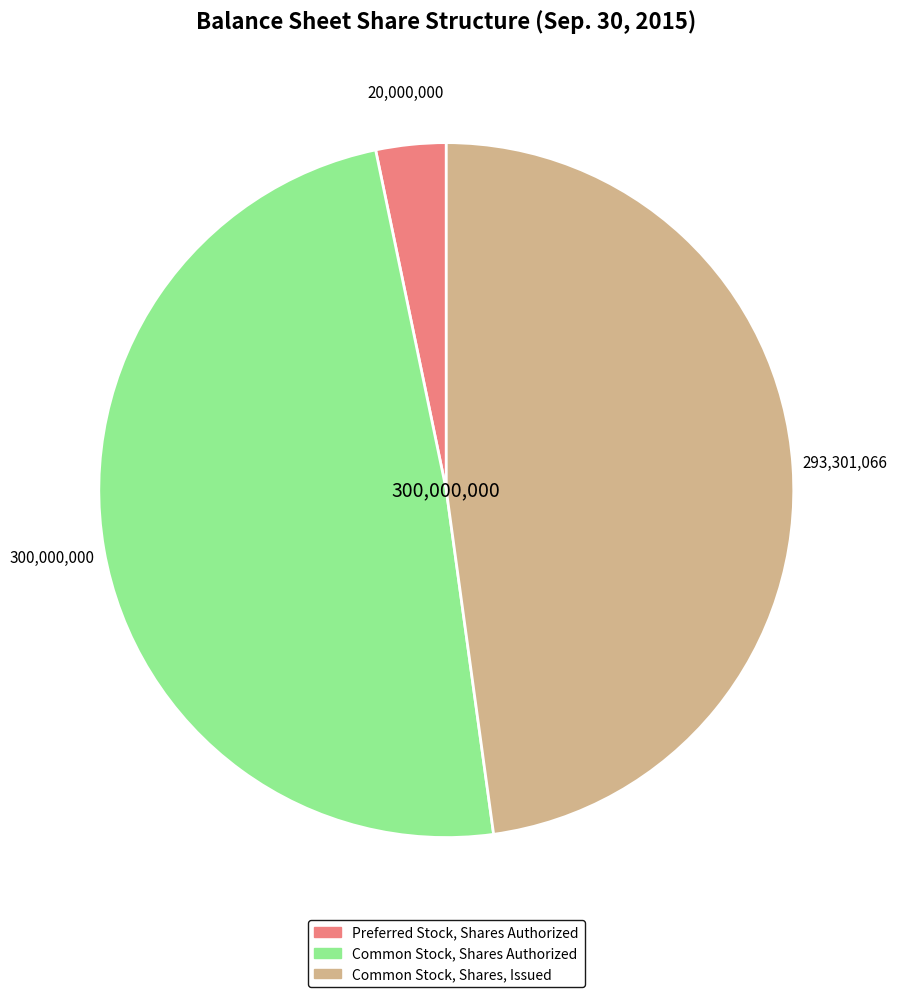

Combined, do Common Stock, Shares, Issued and Common Stock, Shares Authorized account for over 50%?

Yes